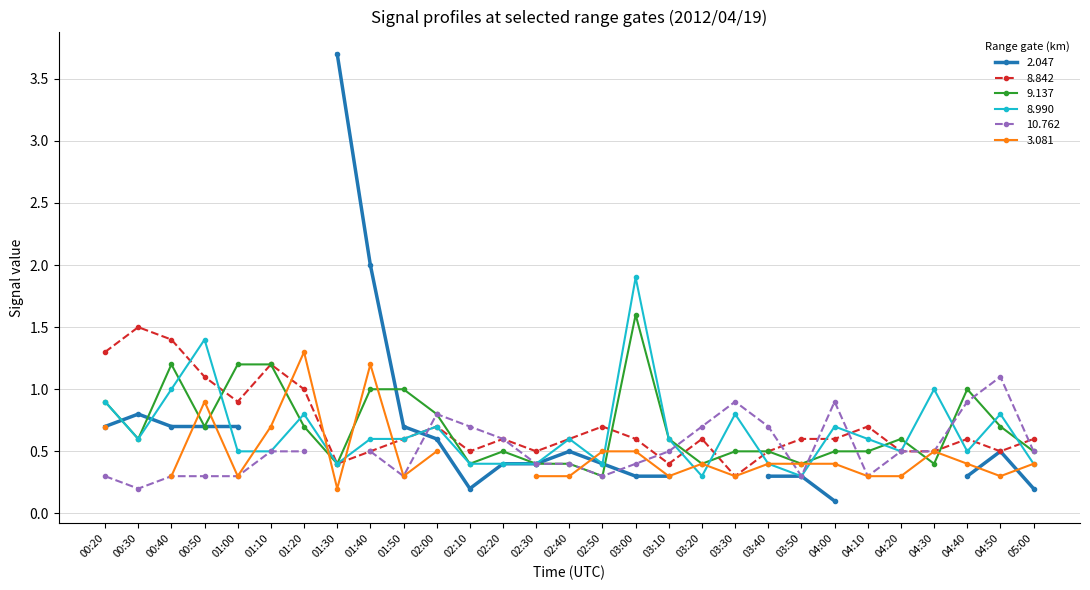

Where is the first local minimum for 8.842?

01:00